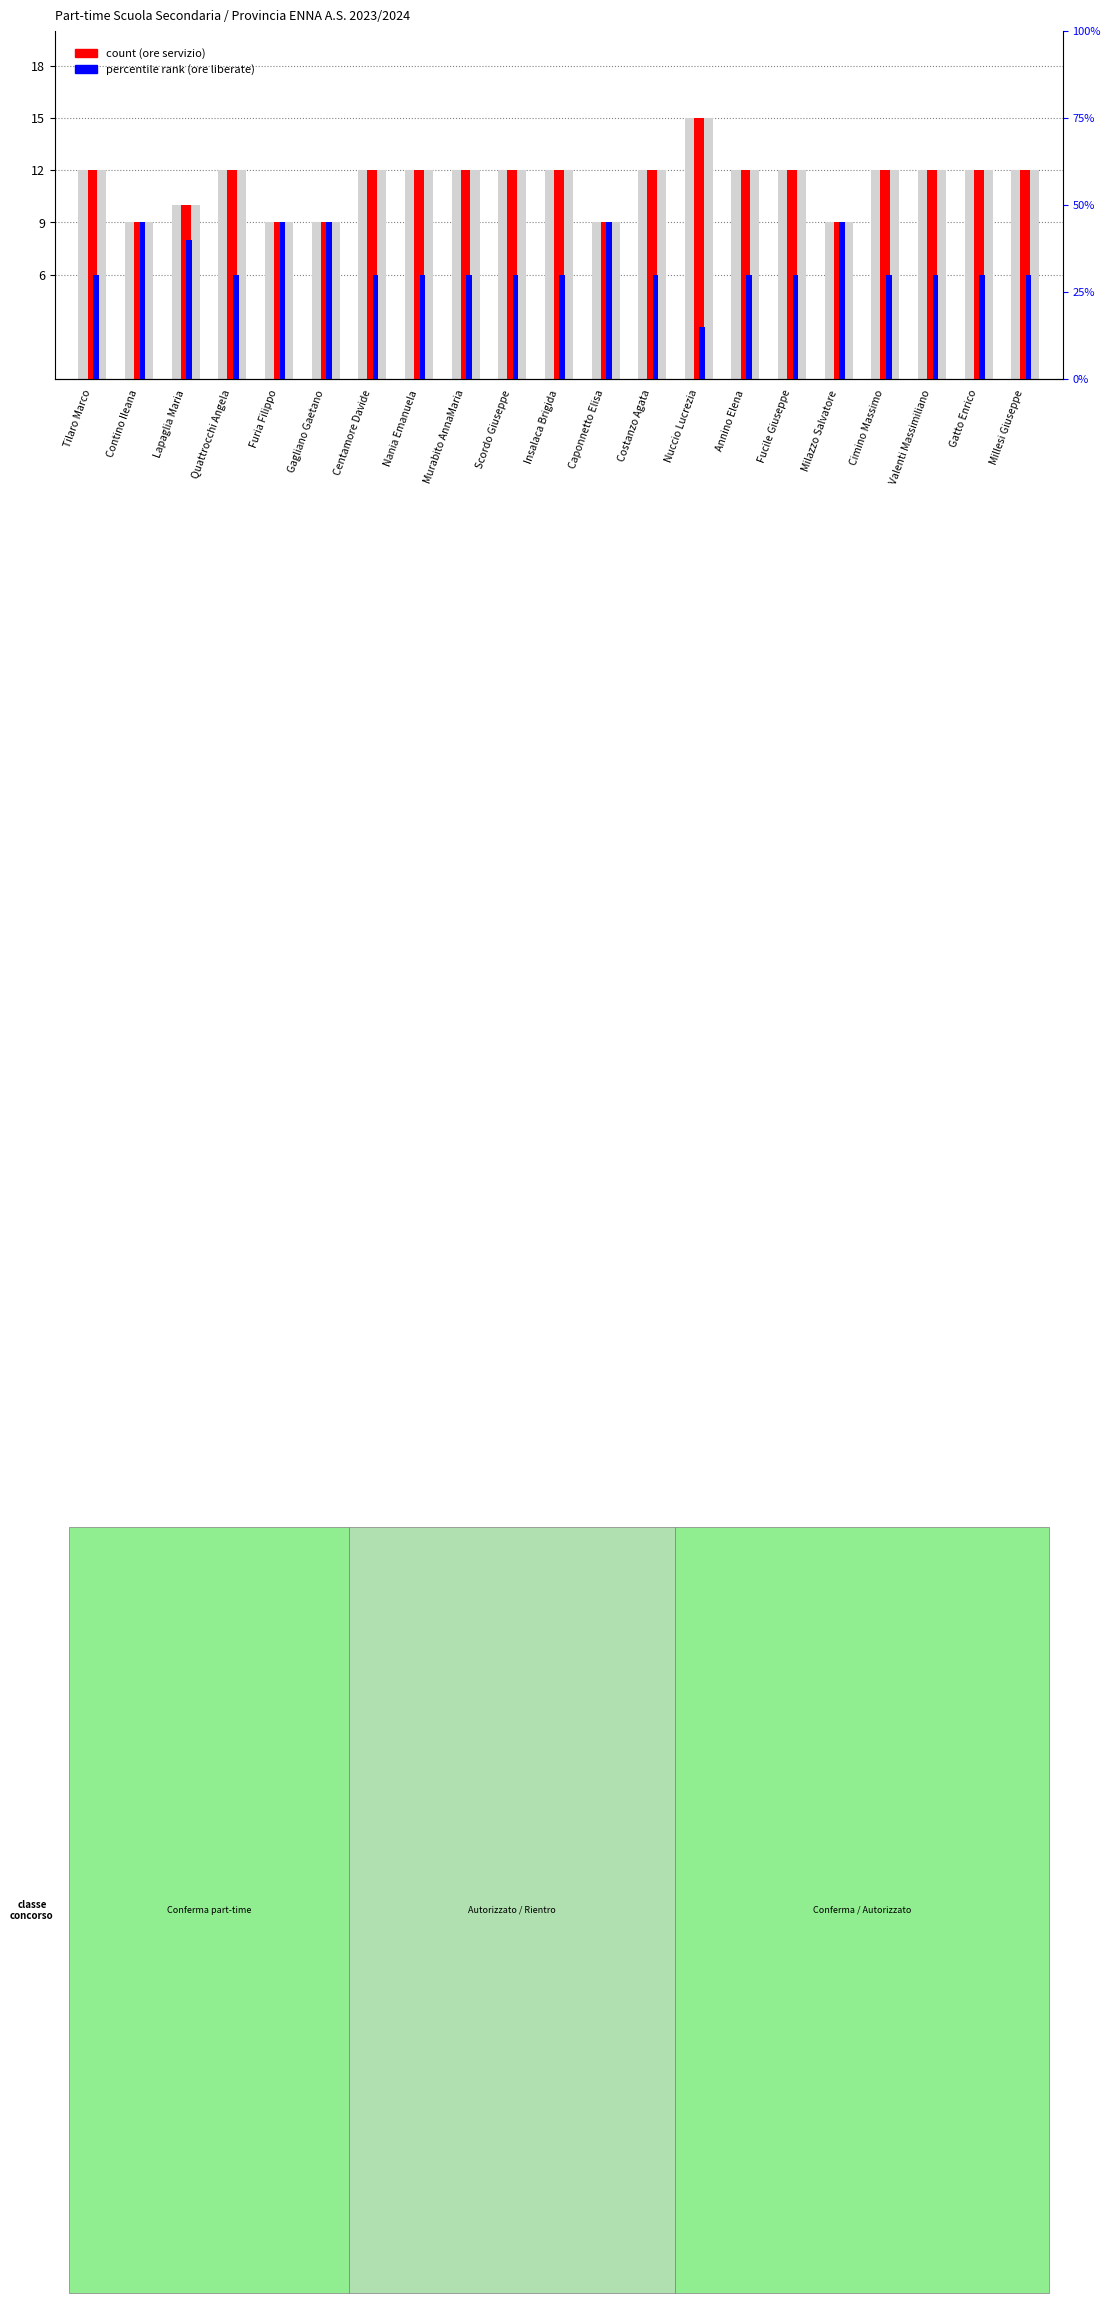

What is the lowest value of the count (ore servizio) series?

9